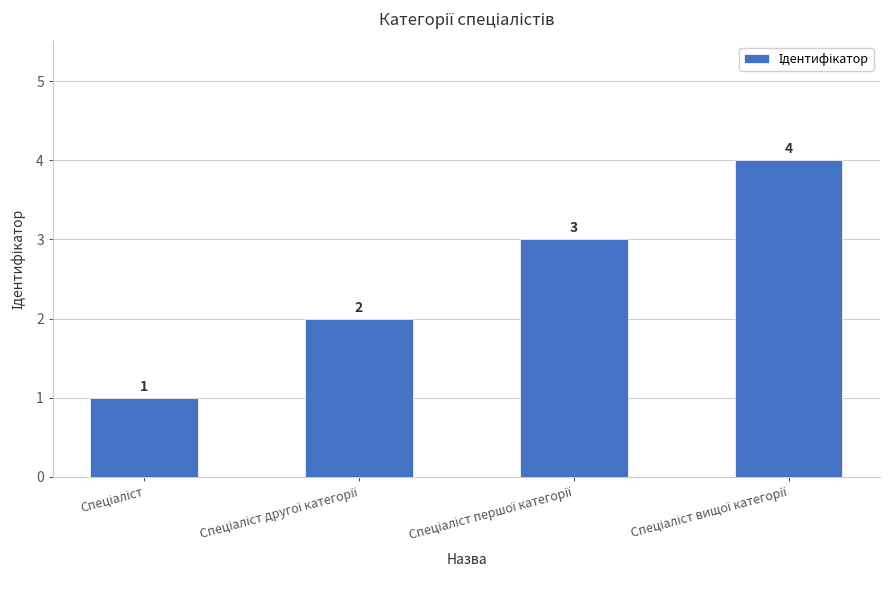

What is the greatest value displayed?

4